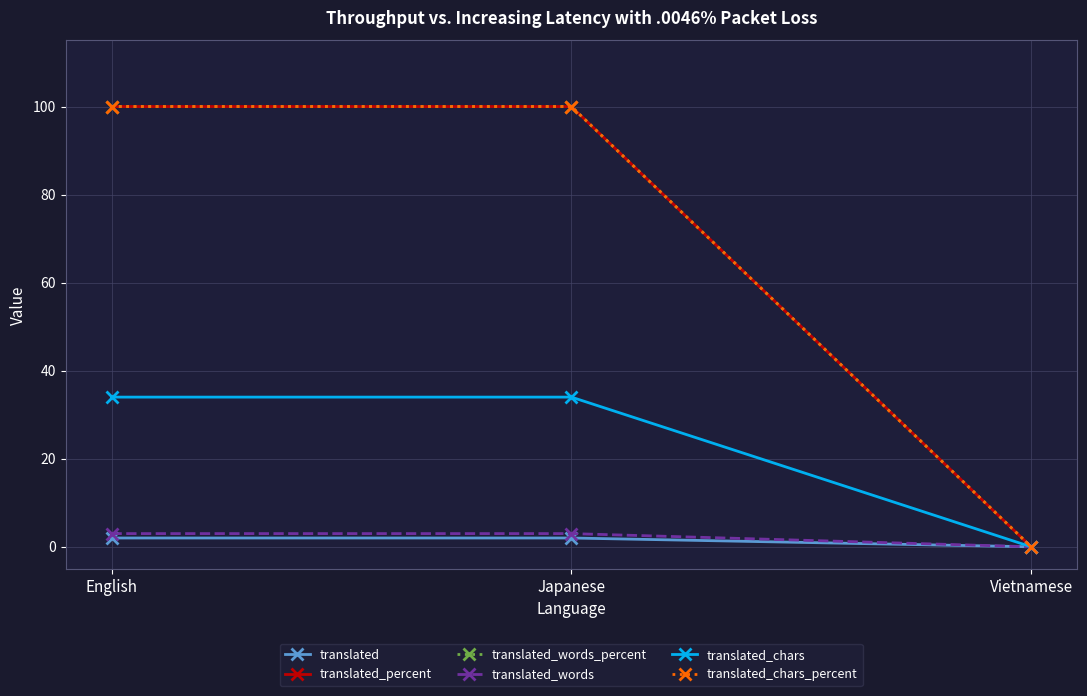

At how many categories does at least one series exceed 65?

2